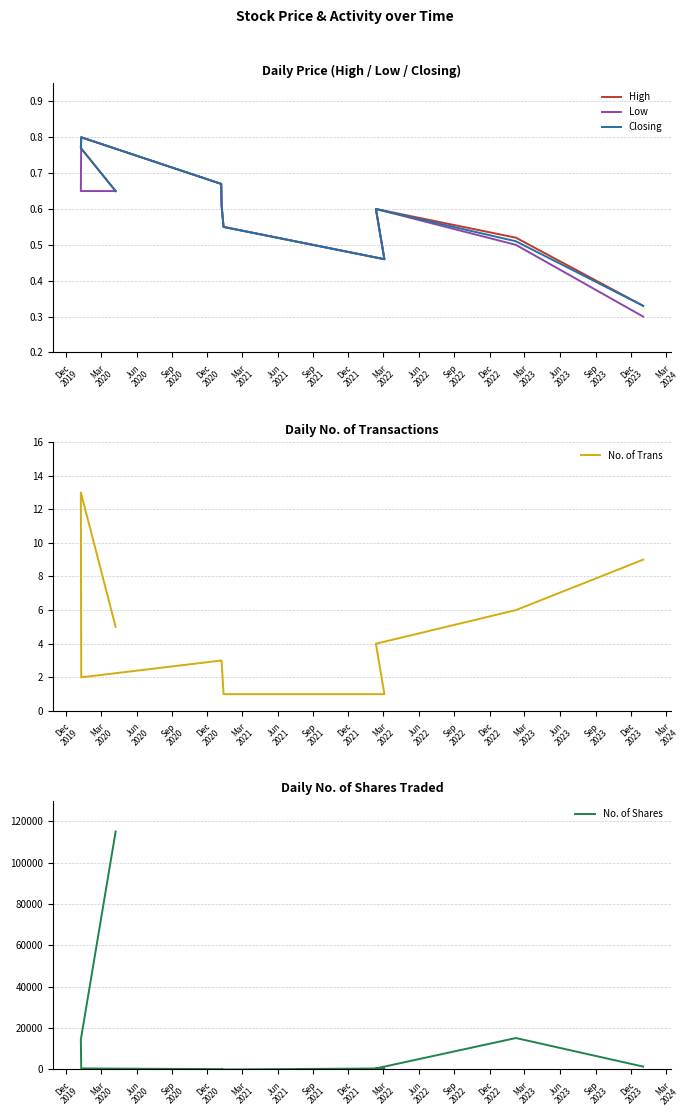

What is the sum of all Closing values?

6.0